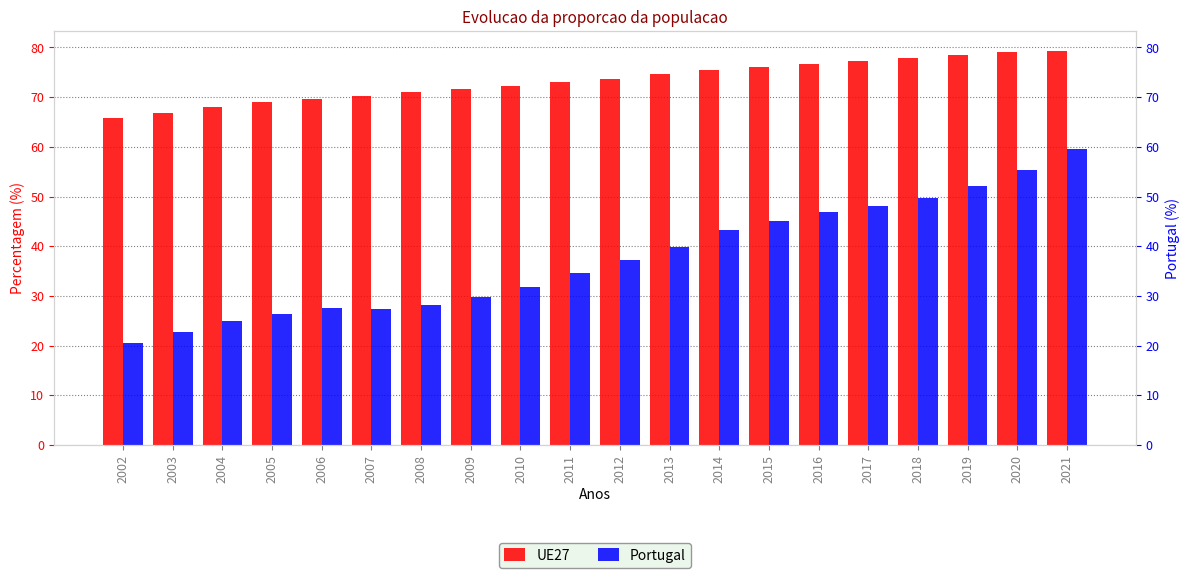

What is the average value of the UE27 series?

73.3